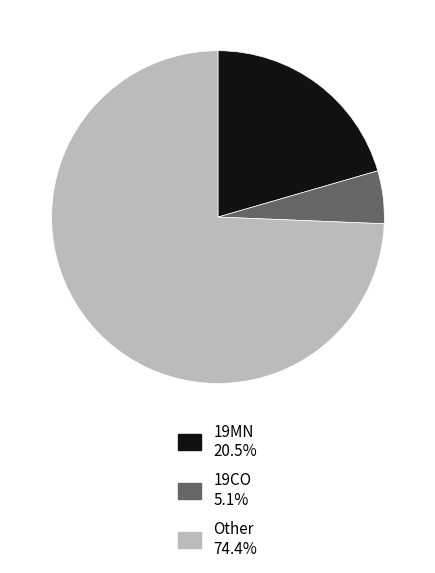

Rank the categories by value from lowest to highest.

19CO, 19MN, Other